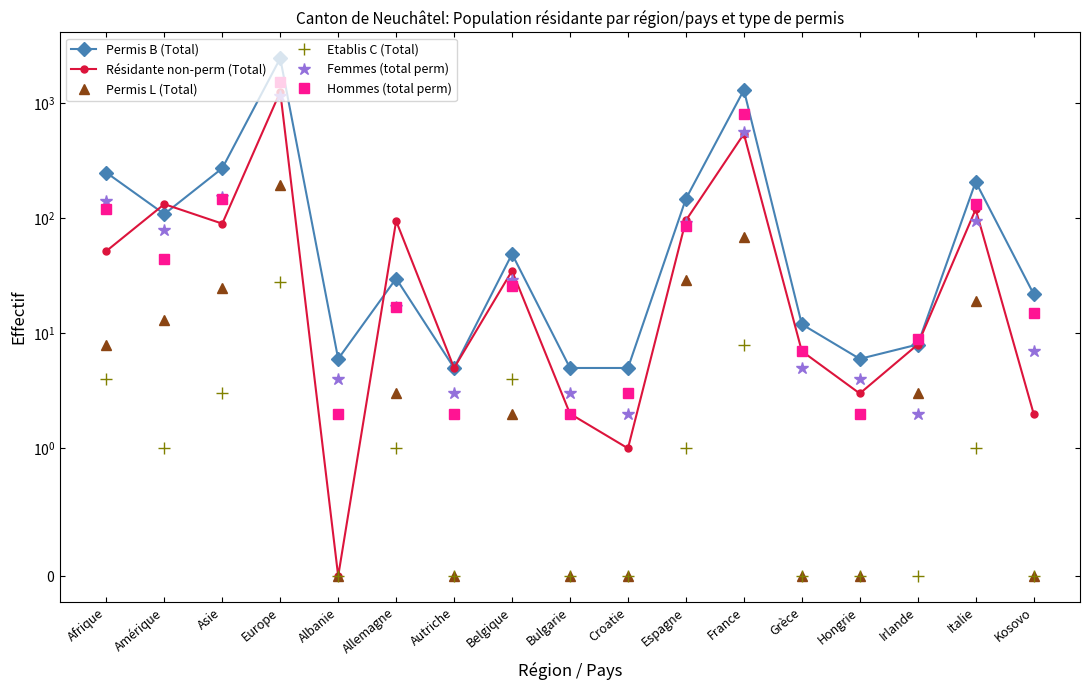

Which series has the largest range (max minus min)?

Permis B (Total)